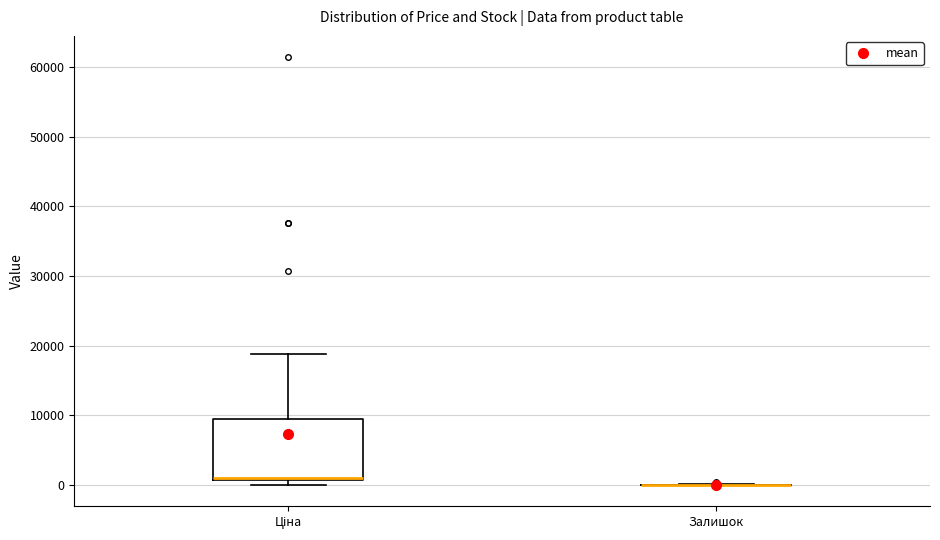

Comparing the boxes themselves (not the whiskers), which one is the tallest?

Ціна